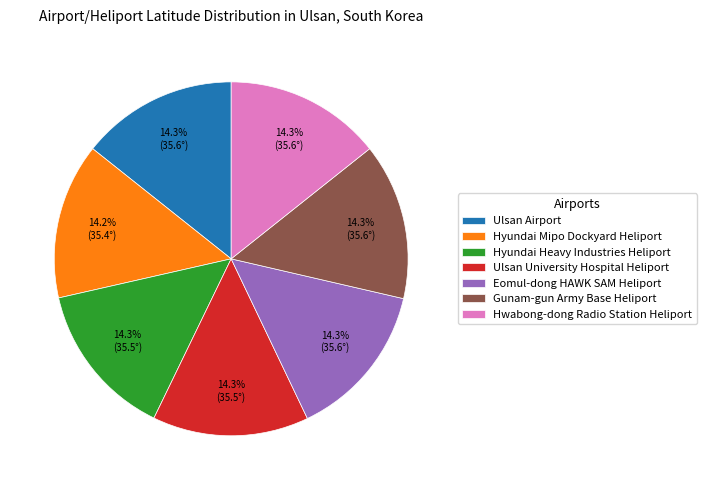

To the nearest percent, what percentage of the pie is Hyundai Mipo Dockyard Heliport?

14%